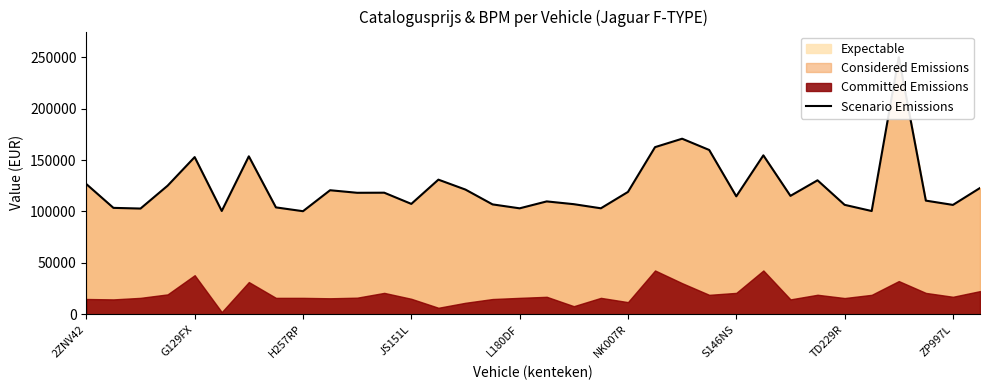

Reading left to right, transcribe all the data shown in this chart.

126648	103504	102838	125060	152880	100478	153640	103970	100259	120650	118171	118260	107370	130949	121283	106878	103059	109784	107091	103090	119011	162570	170769	159821	114730	154589	115178	130314	106457	100429	250000	110550	106383	122831